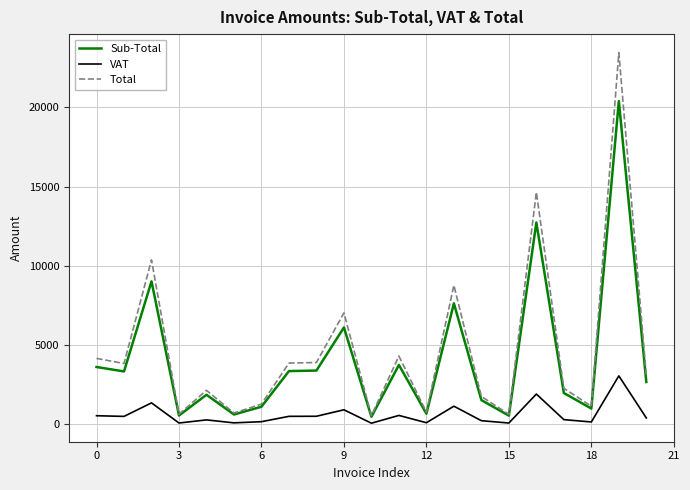

What is the maximum value for Total?

23445.5